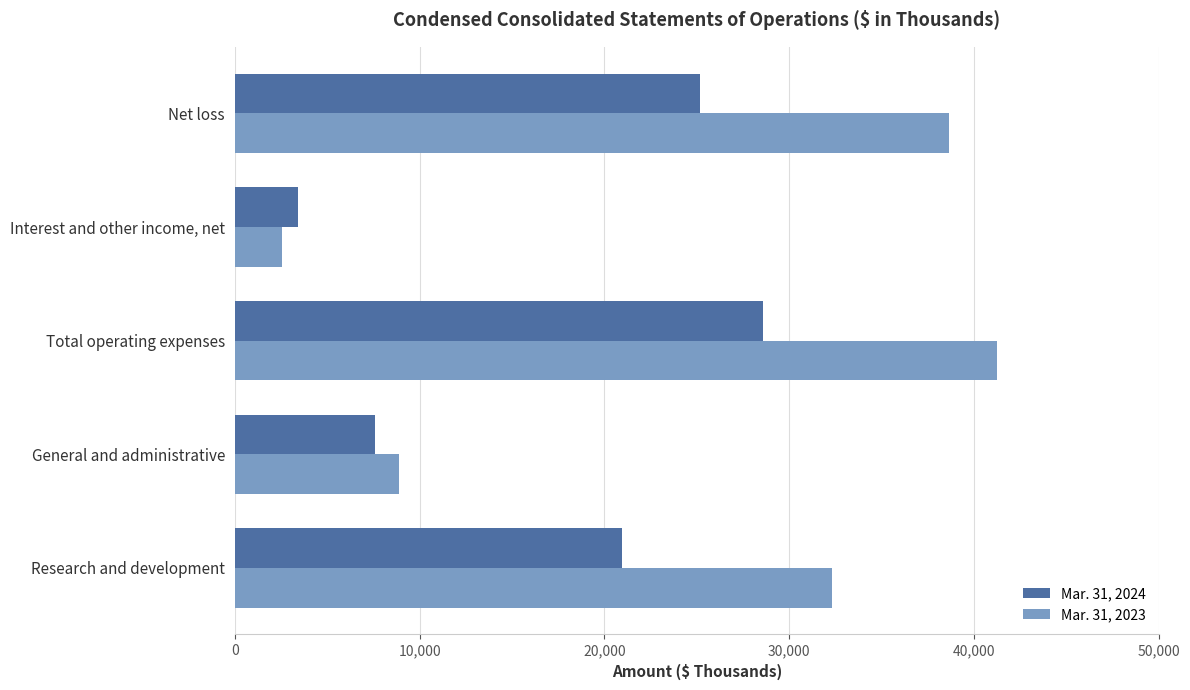

What is the lowest value of the Mar. 31, 2023 series?

2566